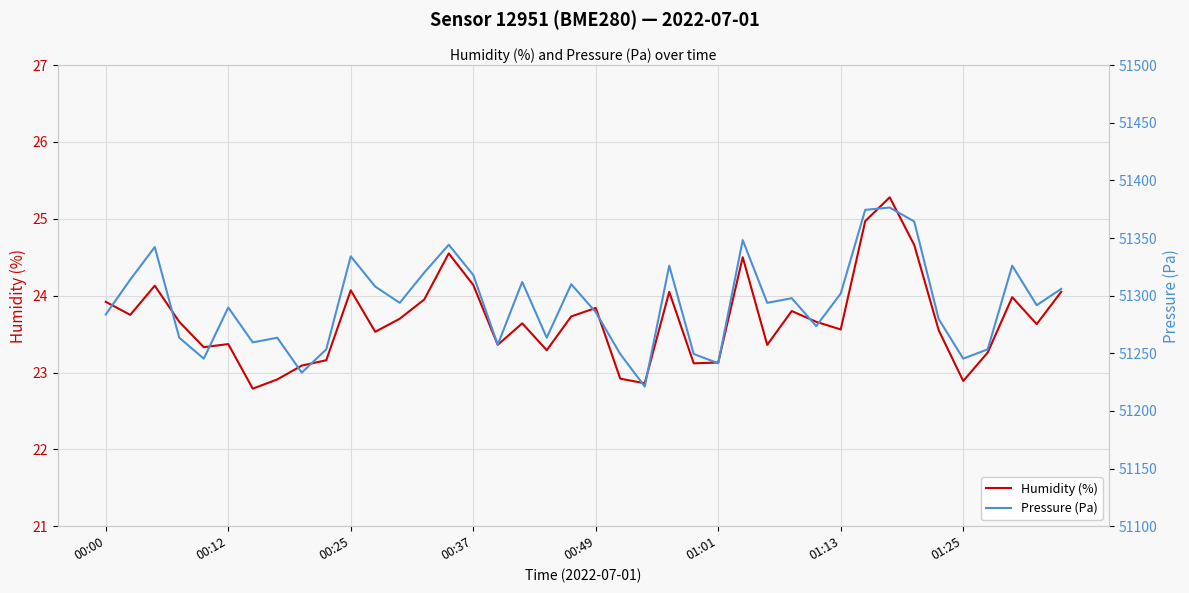

At which category is the sum across all series the highest?

32